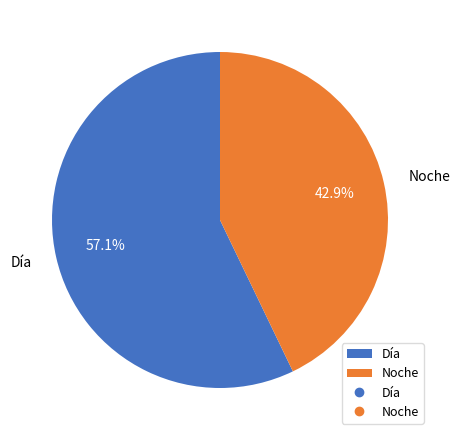

Which has a higher value, Día or Noche?

Día